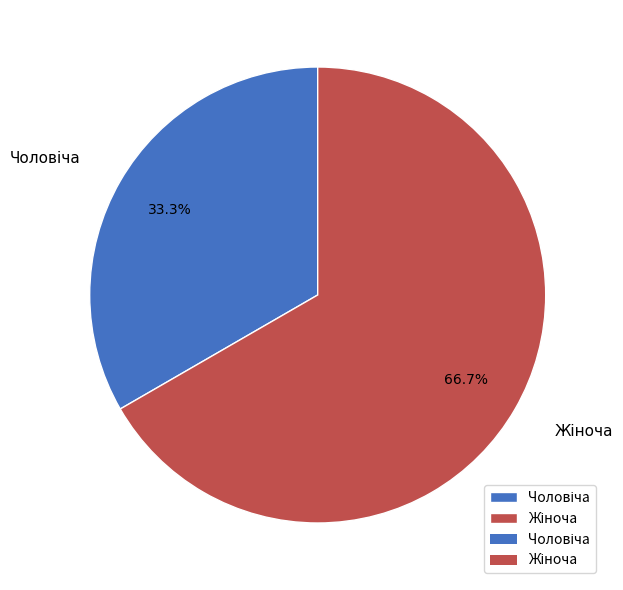

Count the number of slices in the pie.

2